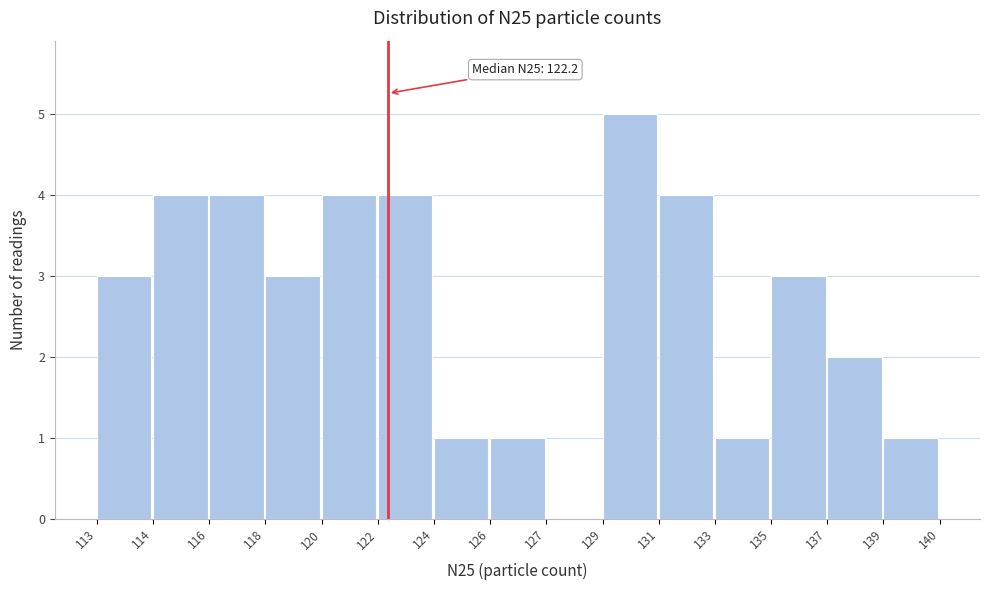

Reading left to right, what are all the values shown in this chart?

113=3	114=4	116=4	118=3	120=4	122=4	124=1	126=1	127=0	129=5	131=4	133=1	135=3	137=2	139=1